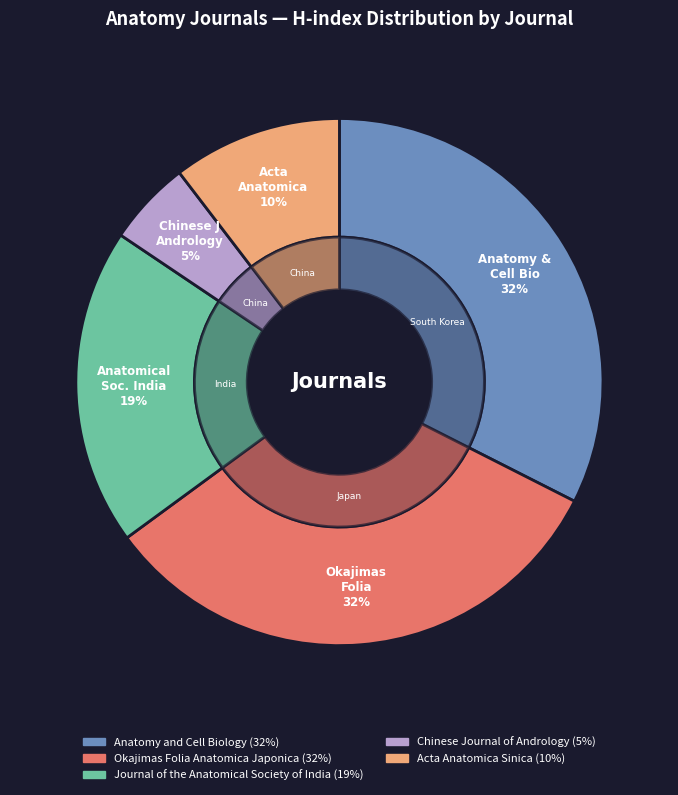

What is the ratio of the value at Okajimas Folia Anatomica Japonica to the value at Journal of the Anatomical Society of India?

1.7